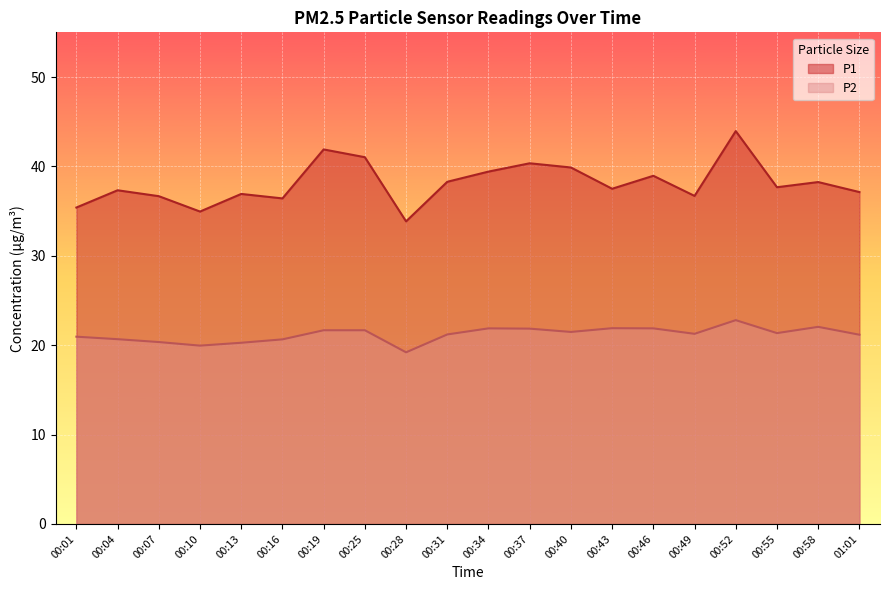

What is the label of the 4th point from the right?

00:52